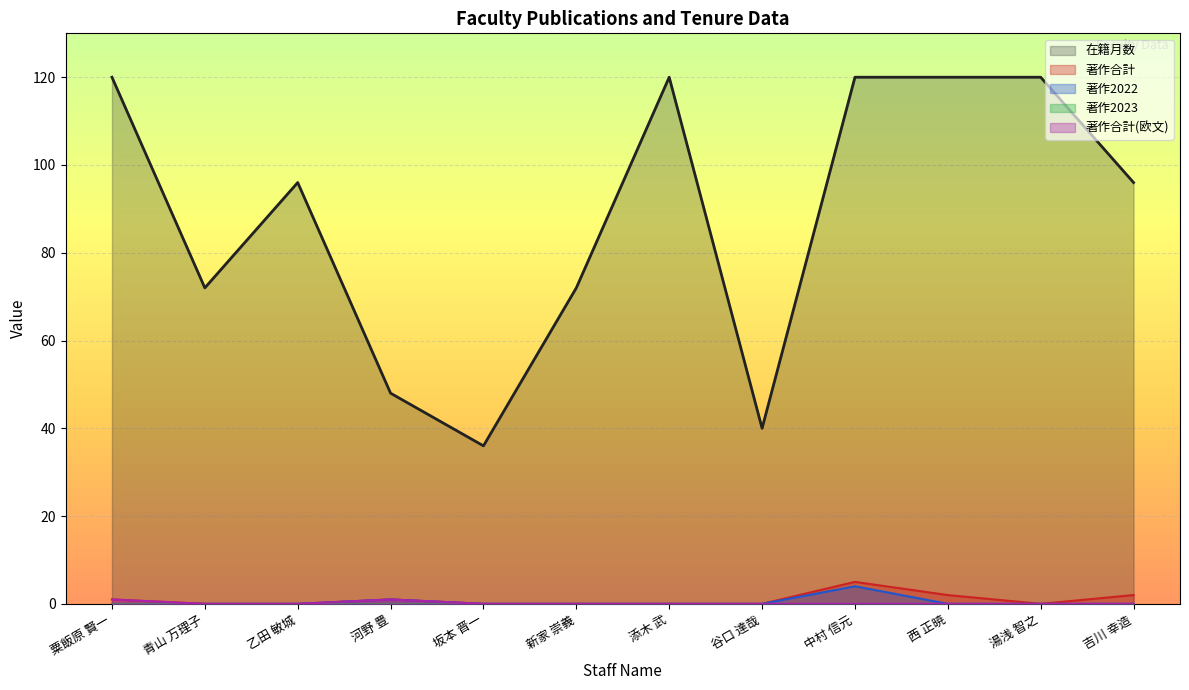

What is the sum of all 著作合計 values?

11